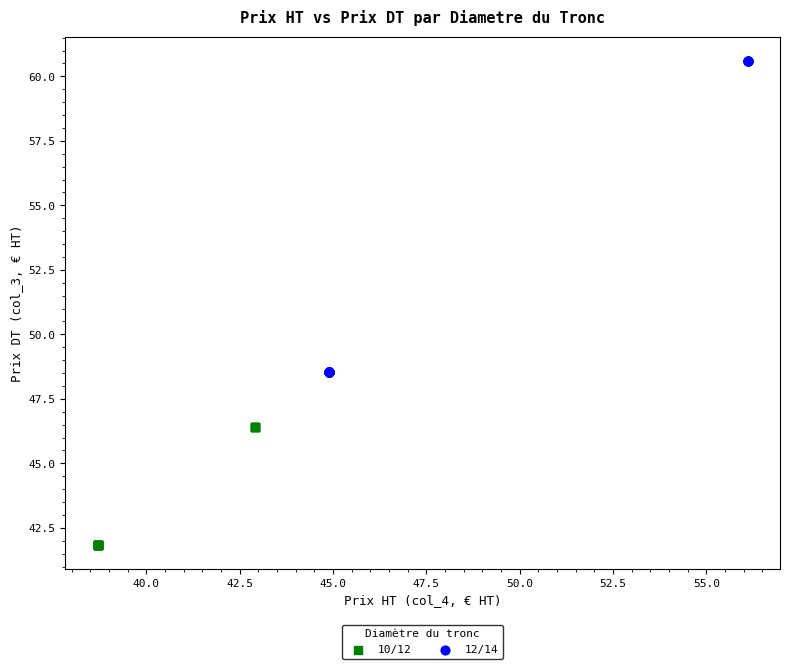

Which series reaches the maximum Y coordinate?

12/14